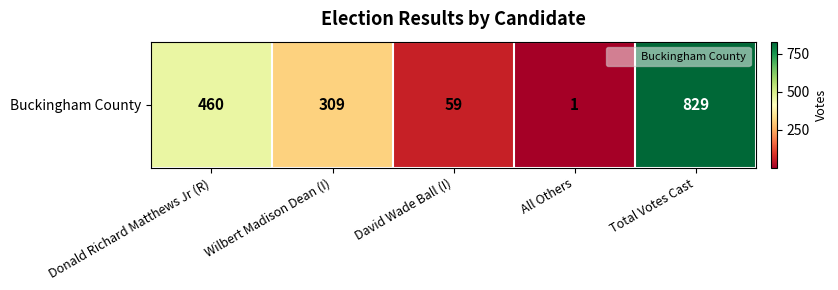

Rank the categories by value from highest to lowest.

Total Votes Cast, Donald Richard Matthews Jr (R), Wilbert Madison Dean (I), David Wade Ball (I), All Others